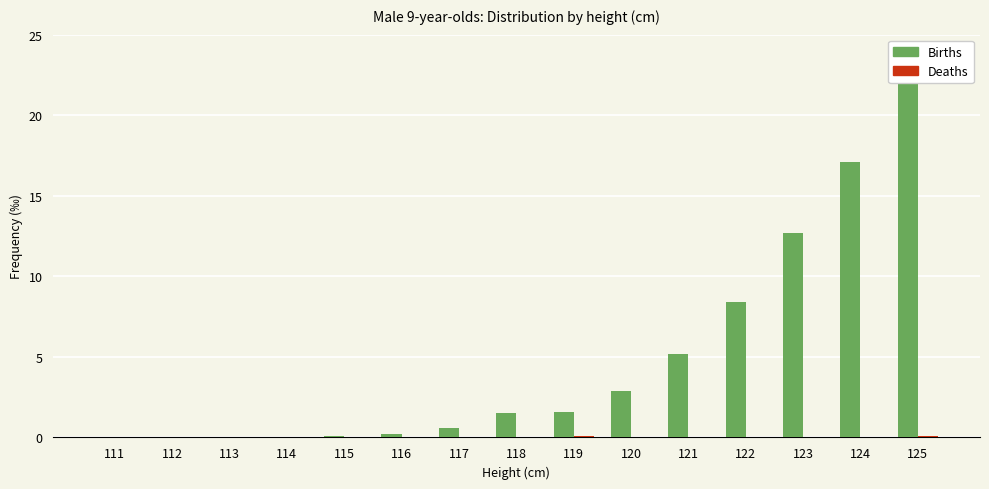

Rank the categories by Deaths value from lowest to highest.

111, 112, 113, 114, 115, 116, 117, 118, 120, 121, 122, 123, 124, 119, 125